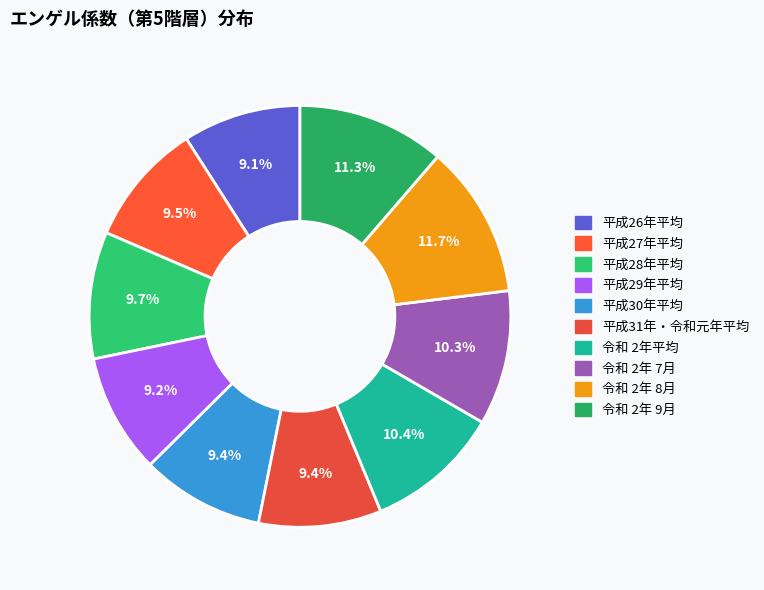

Is the sum of 平成31年・令和元年平均 and 平成29年平均 greater than half?

No